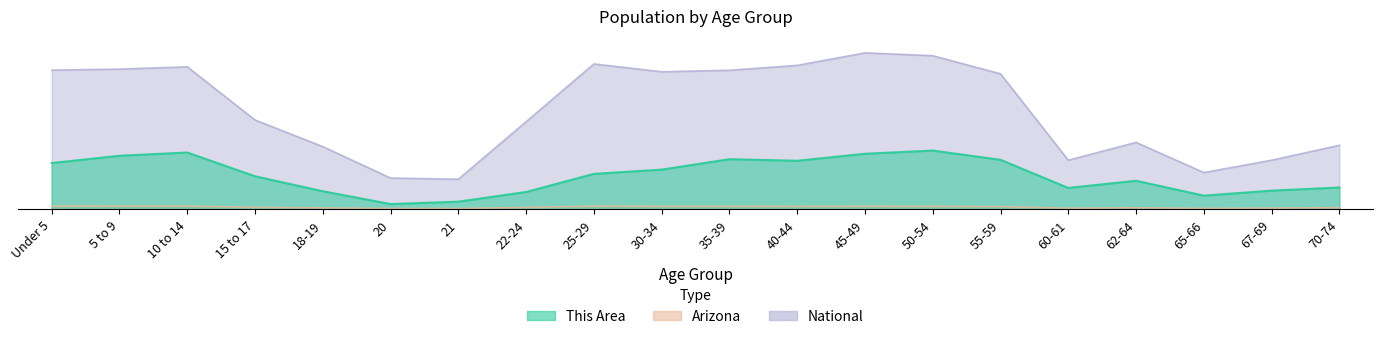

Which series has the largest range (max minus min)?

National